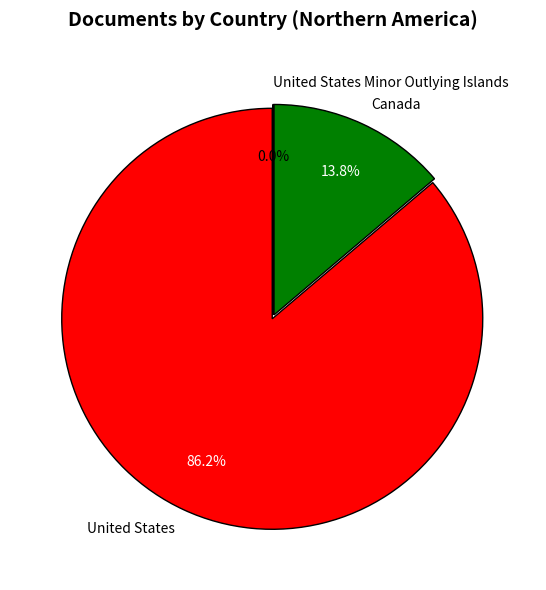

True or false: United States accounts for 86% of the total.

True